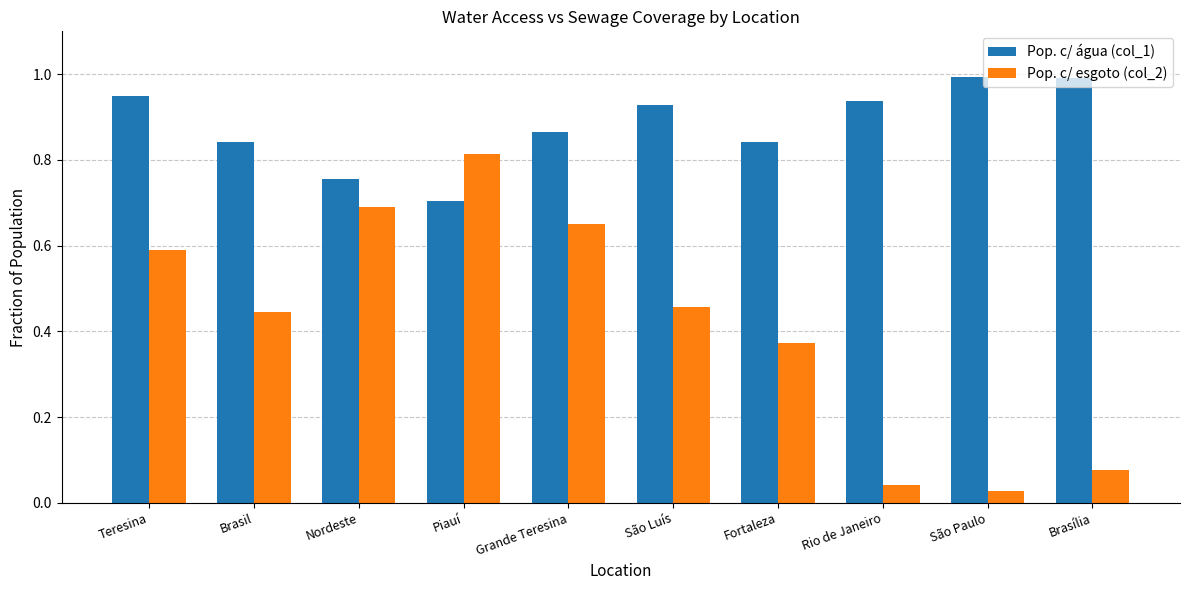

What is the value of the Pop. c/ água (col_1) bar at the 9th from the left?

1.0